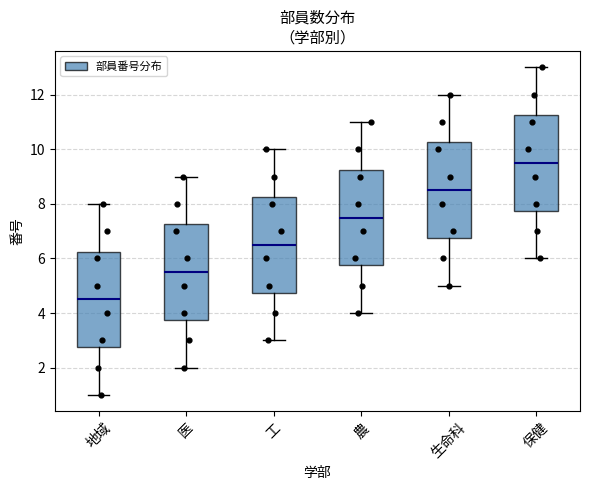

Reading left to right, read every box against the y-axis: the position of its median line, the range the box covers, and the ends of its whiskers. The values are not printed on the chart, so give them approximately, as read against the axis.

地域: median 4.6, box 2.8 to 6.2, whiskers 1.0 to 8.0
医: median 5.6, box 3.8 to 7.2, whiskers 2.0 to 9.0
工: median 6.6, box 4.8 to 8.2, whiskers 3.0 to 10.0
農: median 7.6, box 5.8 to 9.2, whiskers 4.0 to 11.0
生命科: median 8.6, box 6.8 to 10.2, whiskers 5.0 to 12.0
保健: median 9.6, box 7.8 to 11.2, whiskers 6.0 to 13.0